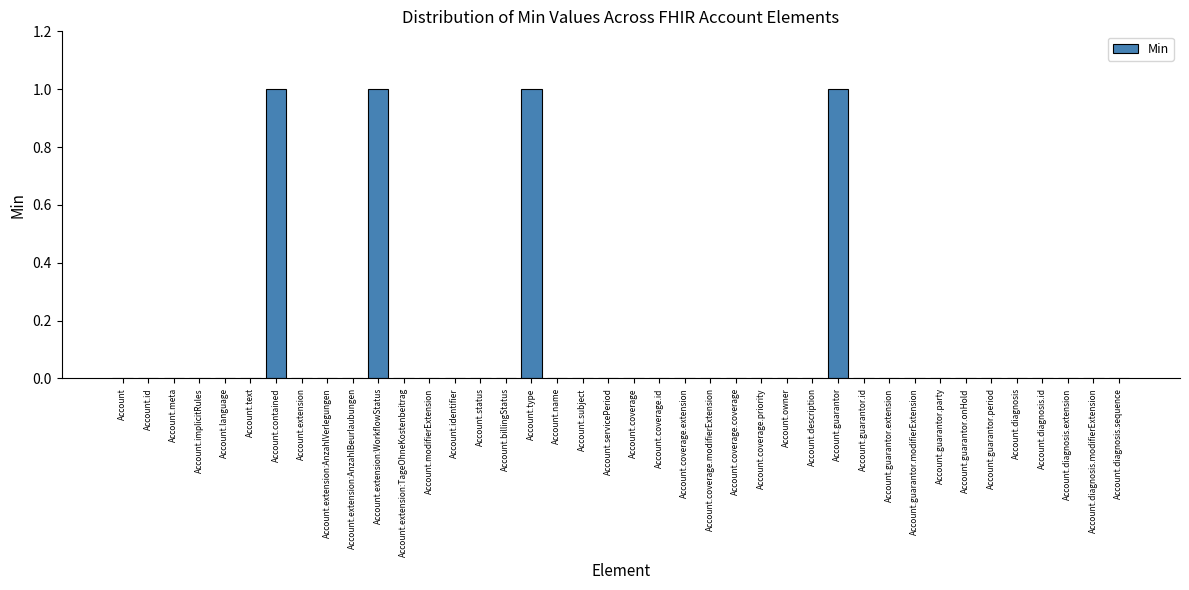

What is the sum of all values?

4